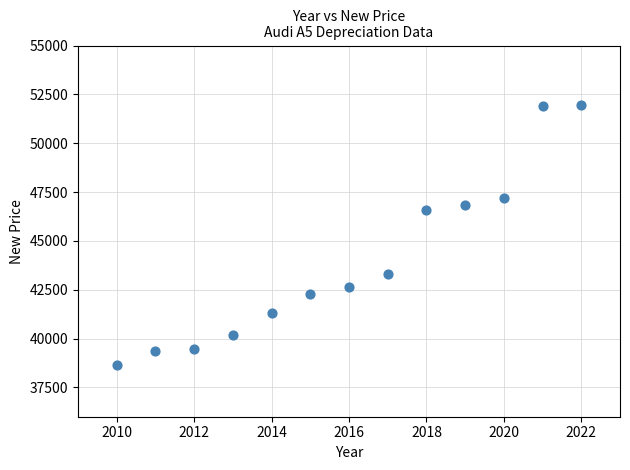

What is the range of Y values (max minus min)?

13308